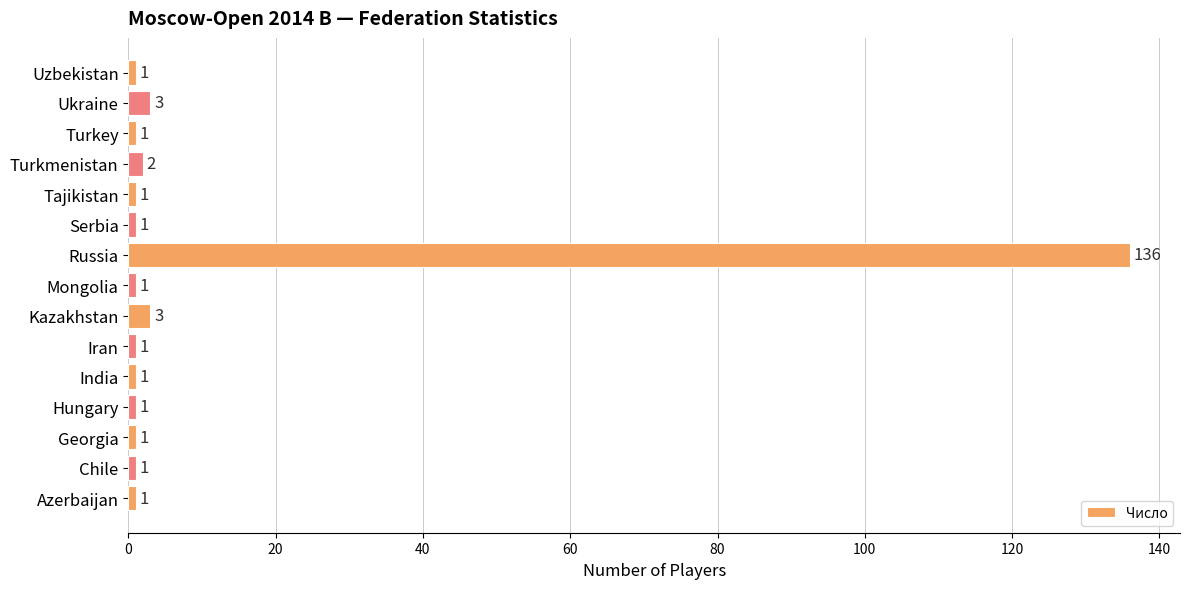

What is the smallest value displayed?

1